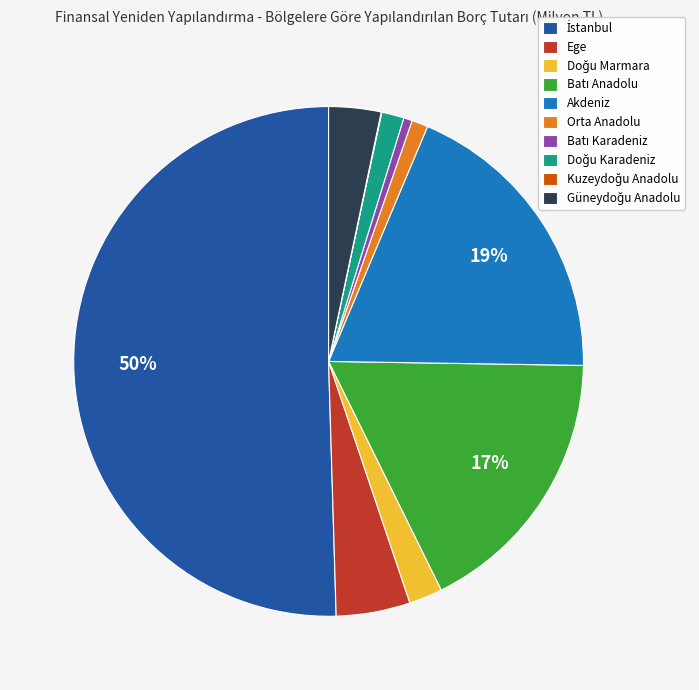

Does Akdeniz represent more than half of the total?

No